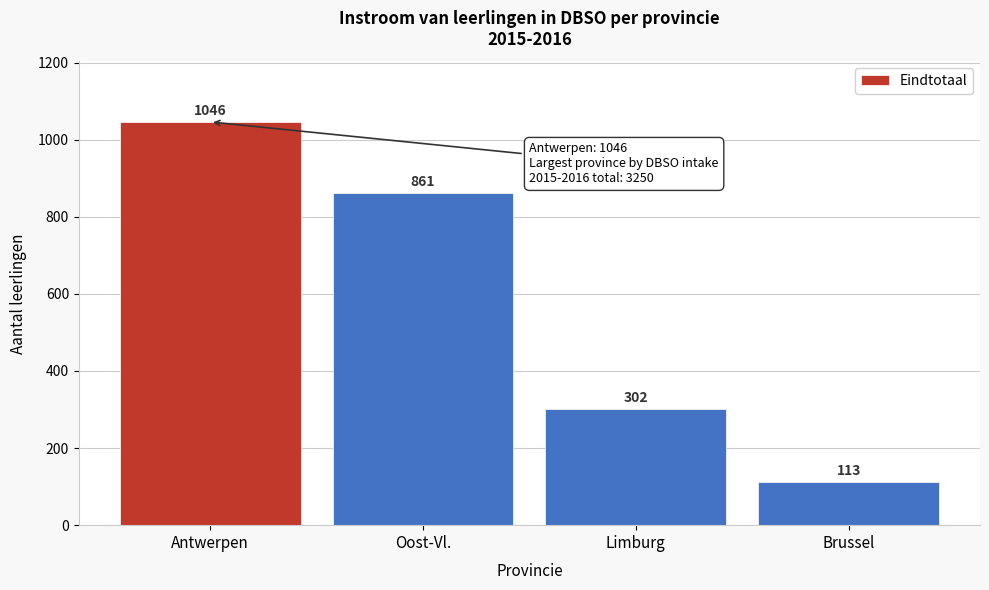

Reading right to left, transcribe all the data shown in this chart.

Brussel=113	Limburg=302	Oost-Vl.=861	Antwerpen=1046